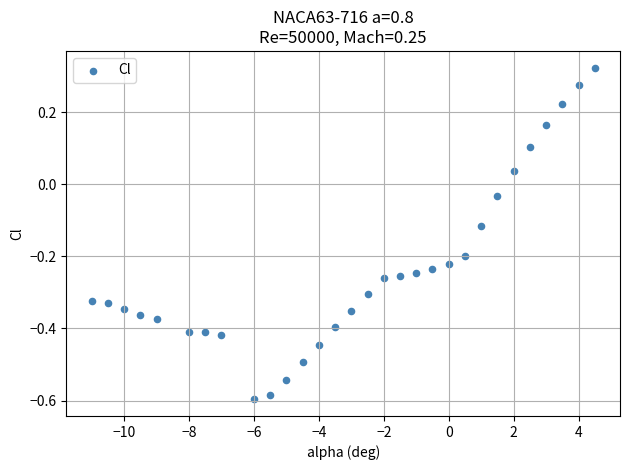

What is the range of Y values (max minus min)?

0.9